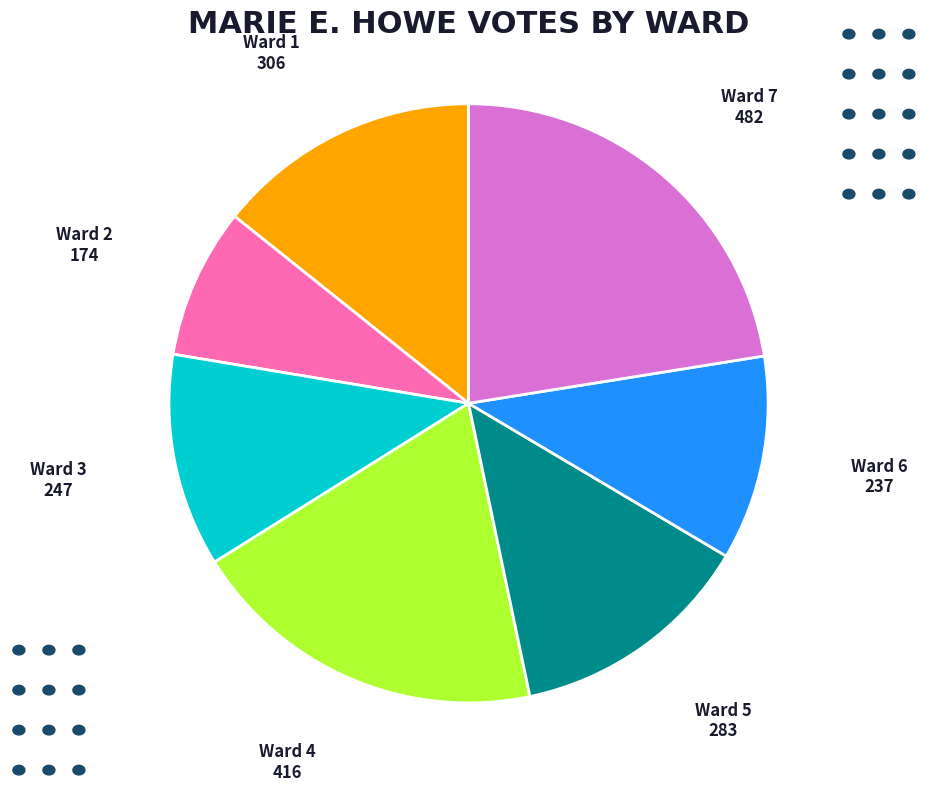

Does Ward 5 account for over 50% of the chart?

No